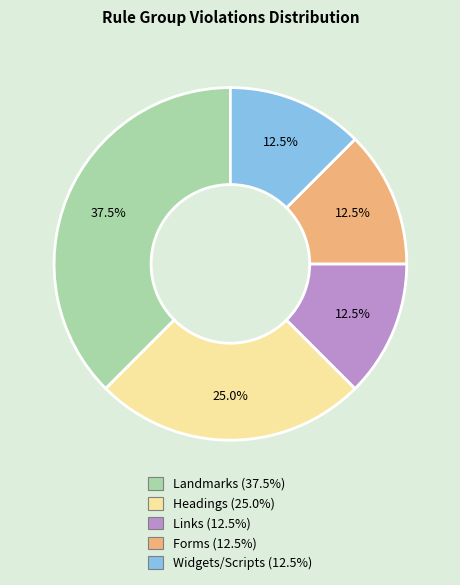

Does any single category account for the majority?

No